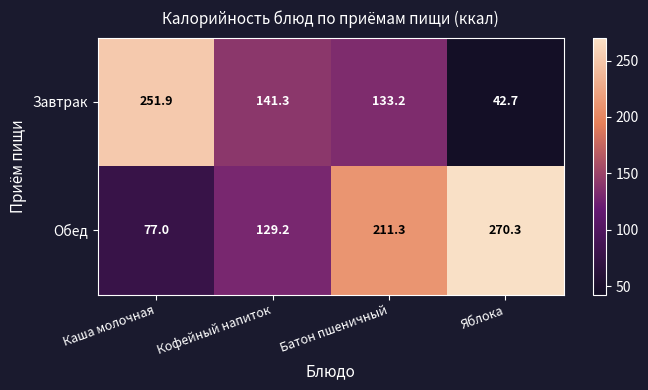

What is the total value across all series at Яблока?

313.0